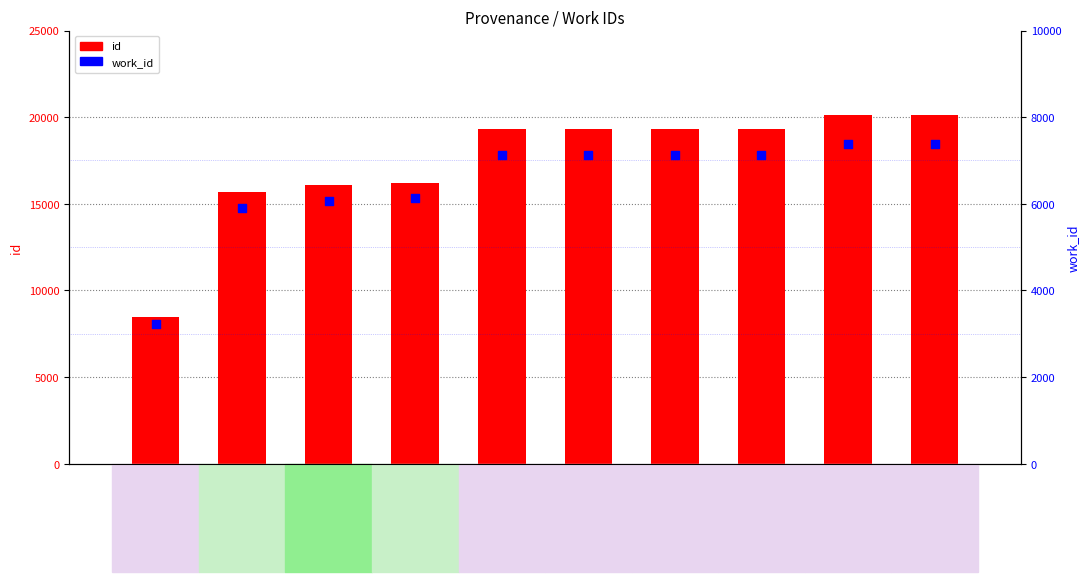

What are all the series names shown in the legend?

id, work_id